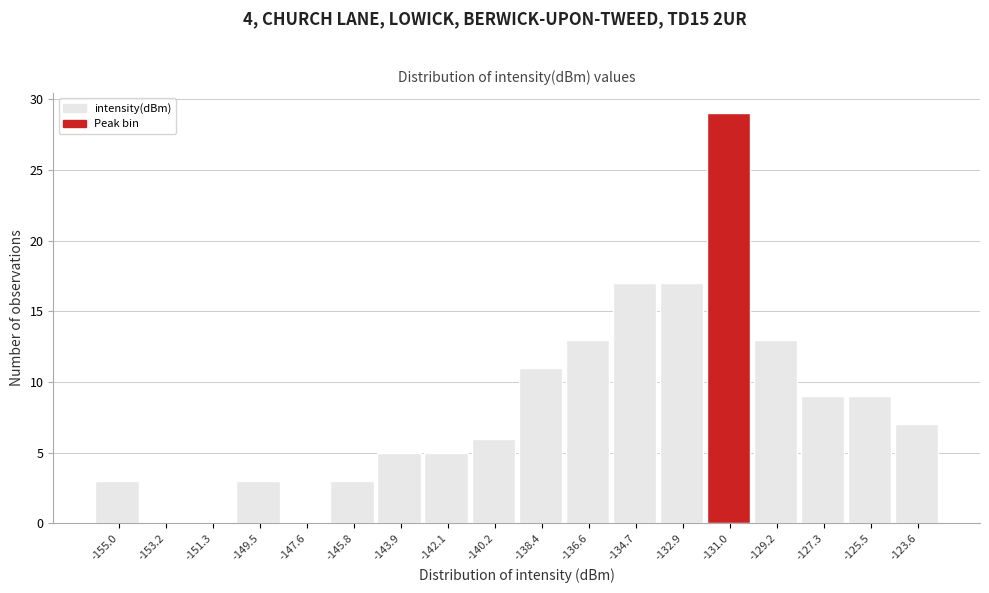

Reading left to right, what are all the values shown in this chart?

-155.0=3	-153.2=0	-151.3=0	-149.5=3	-147.6=0	-145.8=3	-143.9=5	-142.1=5	-140.2=6	-138.4=11	-136.6=13	-134.7=17	-132.9=17	-131.0=29	-129.2=13	-127.3=9	-125.5=9	-123.6=7